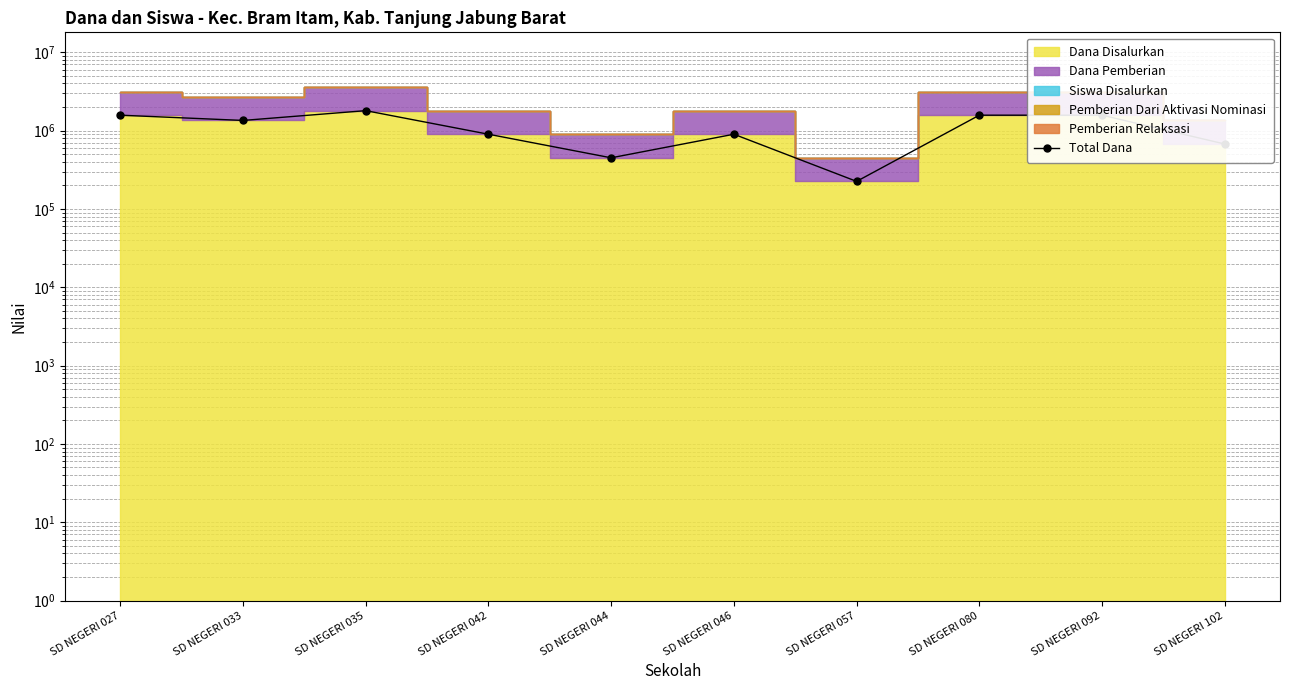

True or false: the data shows 2612620 at SD NEGERI 092.

False